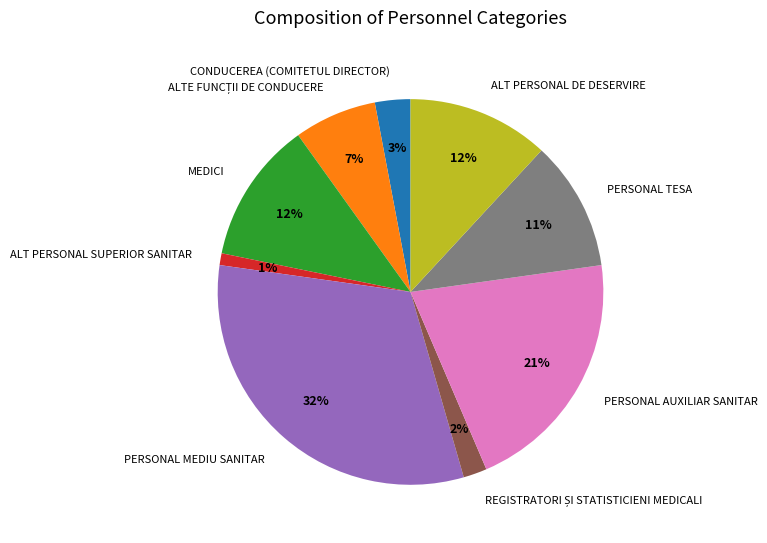

Do PERSONAL AUXILIAR SANITAR and ALT PERSONAL DE DESERVIRE together represent more than half of the pie?

No